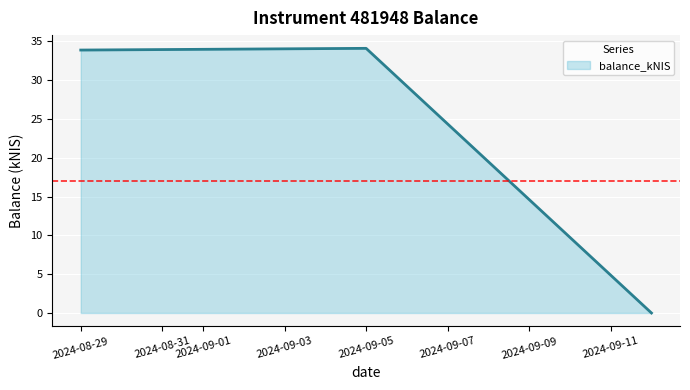

The chart shows a value of 34.1 at 2024-09-05. True or false?

True